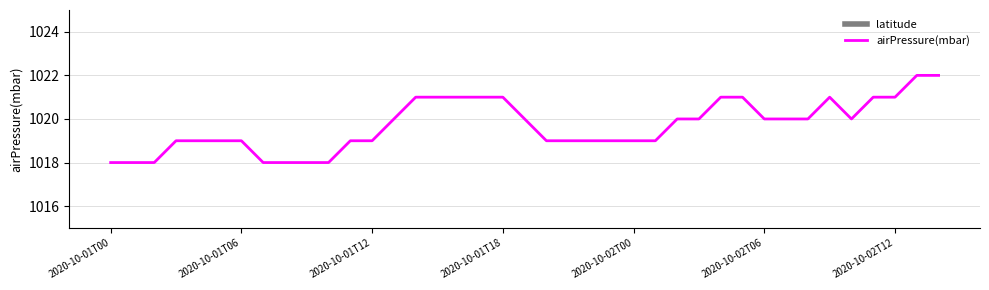

Is it true that latitude equals 28.1 at 35?

True